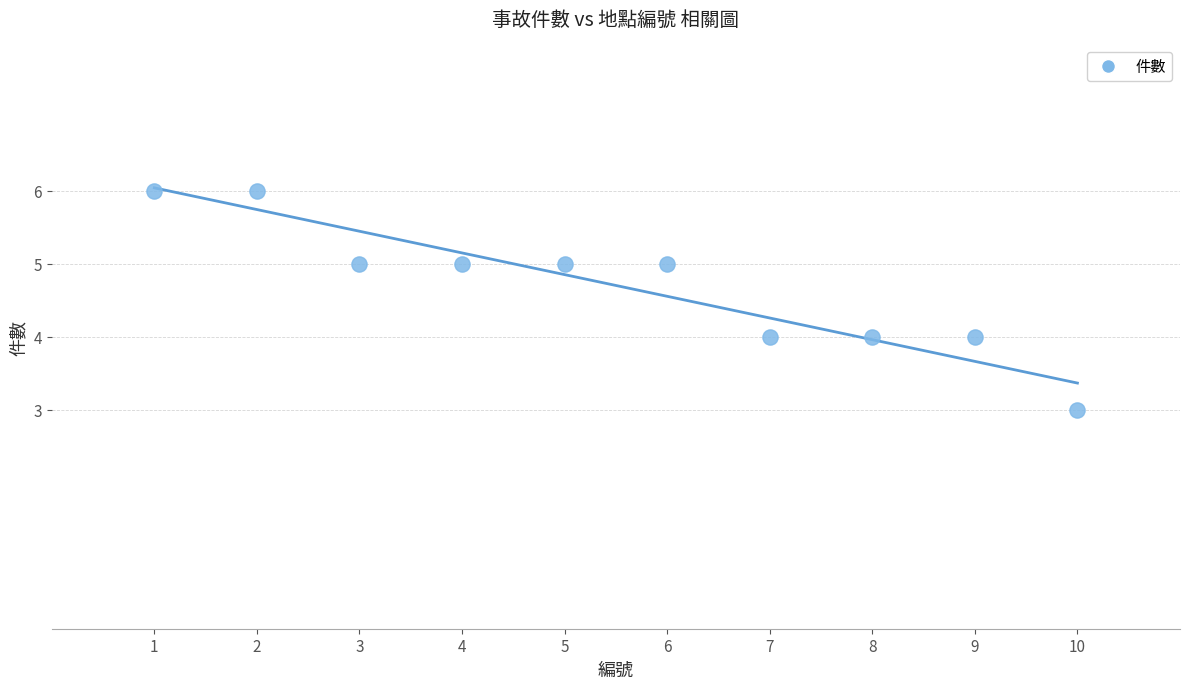

What is the range of X values (max minus min)?

9